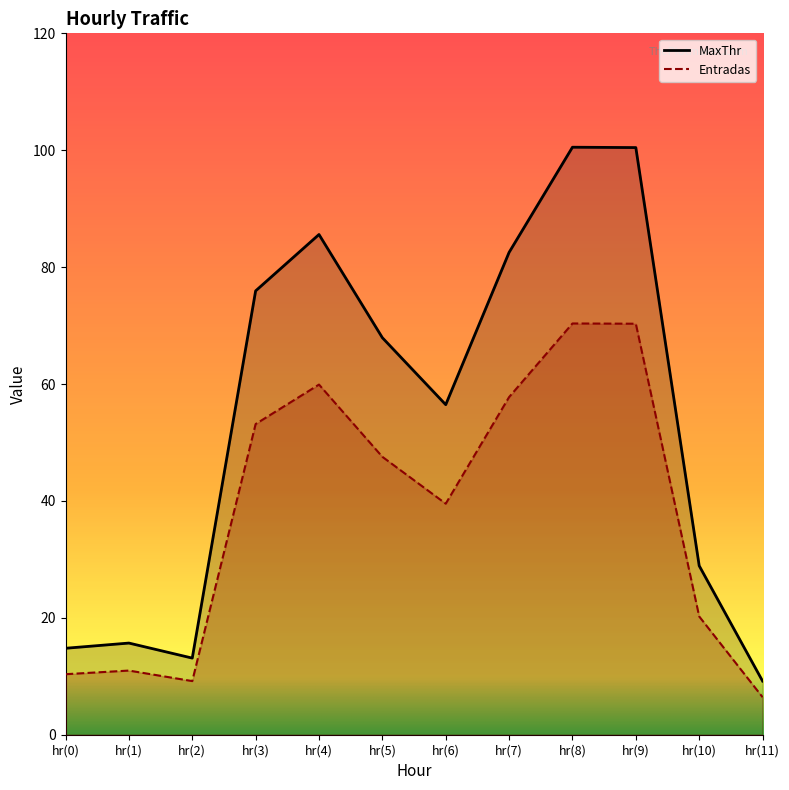

Rank the series by their maximum value, from highest to lowest.

Entradas, MaxThr